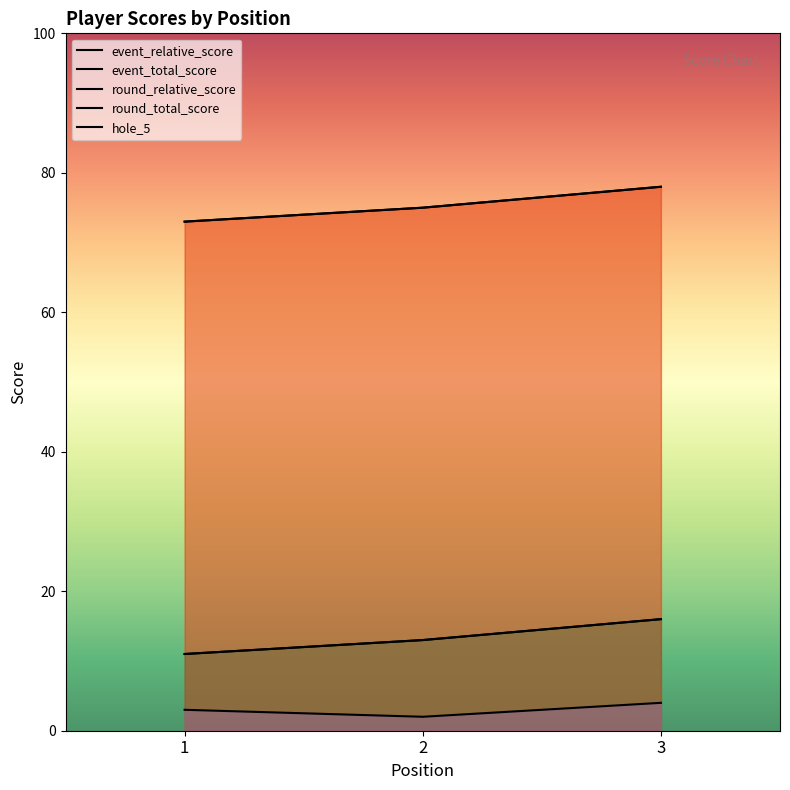

How many data points in hole_5 are less than 3?

1